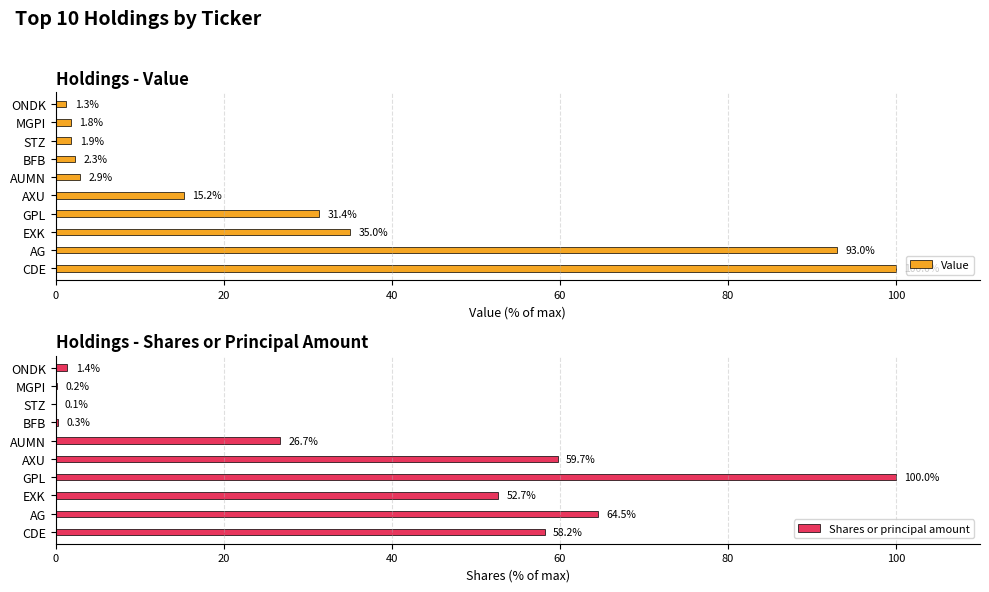

What is the difference between the second highest and minimum values in the Value series?

91.7